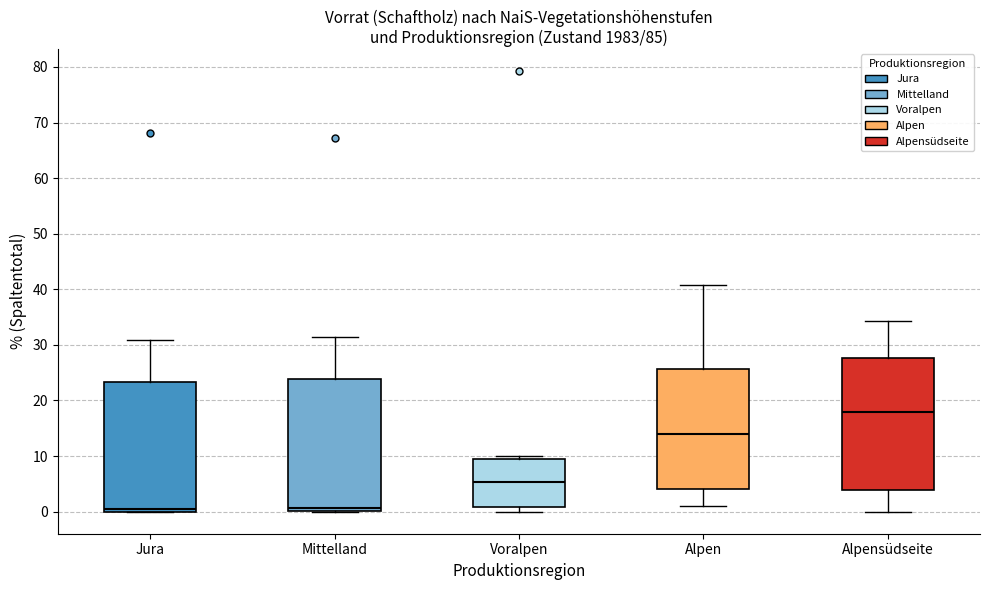

Which box has the highest median line?

Alpensüdseite